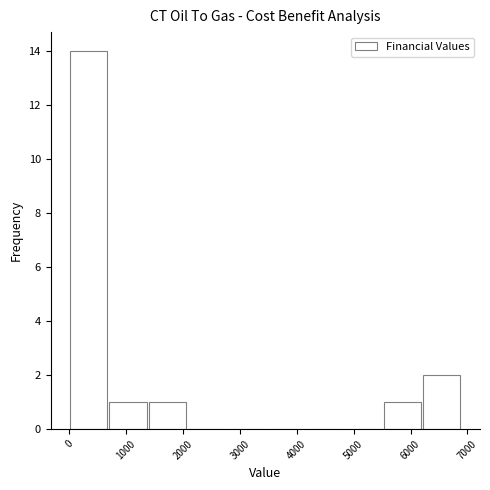

How tall is the bar that spans 6200 to 6900 on the x-axis? Neither the bar edges nor the heights are printed on the chart, so give them approximately, as read against the axes.

2